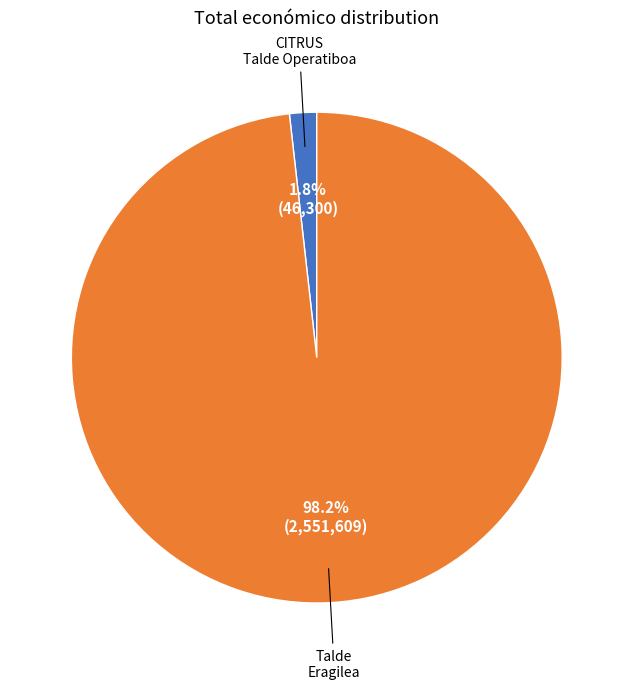

How many slices are in this pie chart?

2